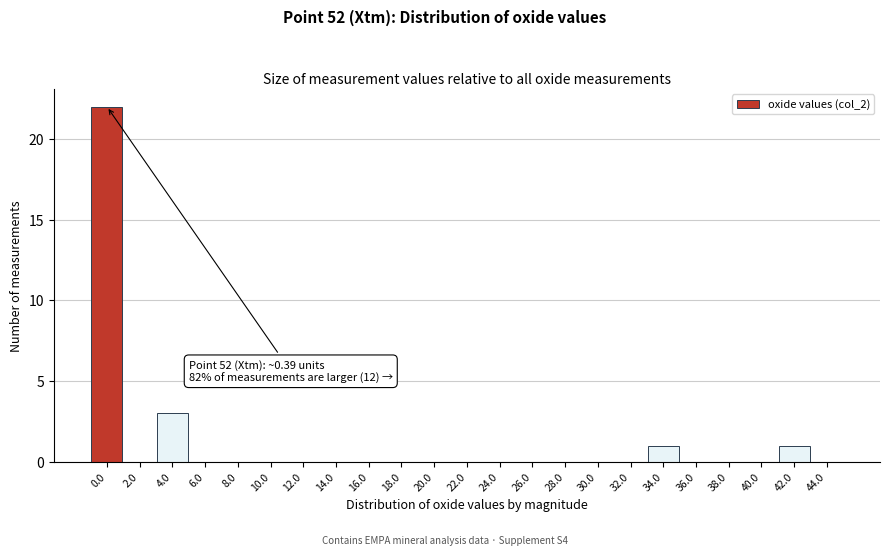

Reading left to right, extract all data points from this chart.

0.0=22	2.0=0	4.0=3	6.0=0	8.0=0	10.0=0	12.0=0	14.0=0	16.0=0	18.0=0	20.0=0	22.0=0	24.0=0	26.0=0	28.0=0	30.0=0	32.0=0	34.0=1	36.0=0	38.0=0	40.0=0	42.0=1	44.0=0